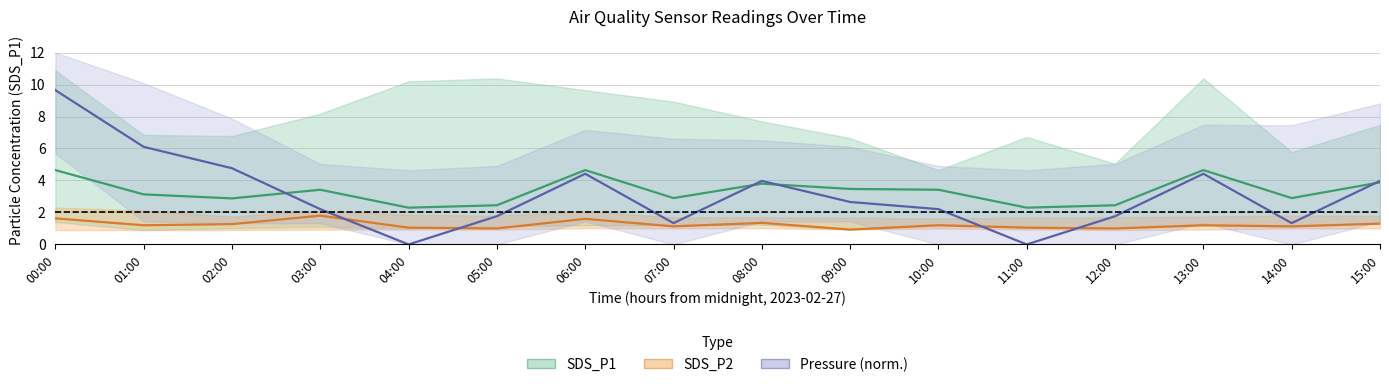

Reading left to right, transcribe all the data shown in this chart.

SDS_P1 (center): 00:00=4.7	01:00=3.1	02:00=2.9	03:00=3.4	04:00=2.3	05:00=2.5	06:00=4.7	07:00=2.9	08:00=3.8	09:00=3.5	10:00=3.4	11:00=2.3	12:00=2.5	13:00=4.7	14:00=2.9	15:00=3.9
SDS_P2 (center): 00:00=1.6	01:00=1.2	02:00=1.3	03:00=1.8	04:00=1.1	05:00=1.0	06:00=1.6	07:00=1.1	08:00=1.4	09:00=0.9	10:00=1.2	11:00=1.1	12:00=1.0	13:00=1.2	14:00=1.1	15:00=1.3
Pressure (normalised): 00:00=9.6	01:00=6.1	02:00=4.8	03:00=2.2	04:00=0.0	05:00=1.8	06:00=4.4	07:00=1.3	08:00=4.0	09:00=2.7	10:00=2.2	11:00=0.0	12:00=1.8	13:00=4.4	14:00=1.3	15:00=4.0